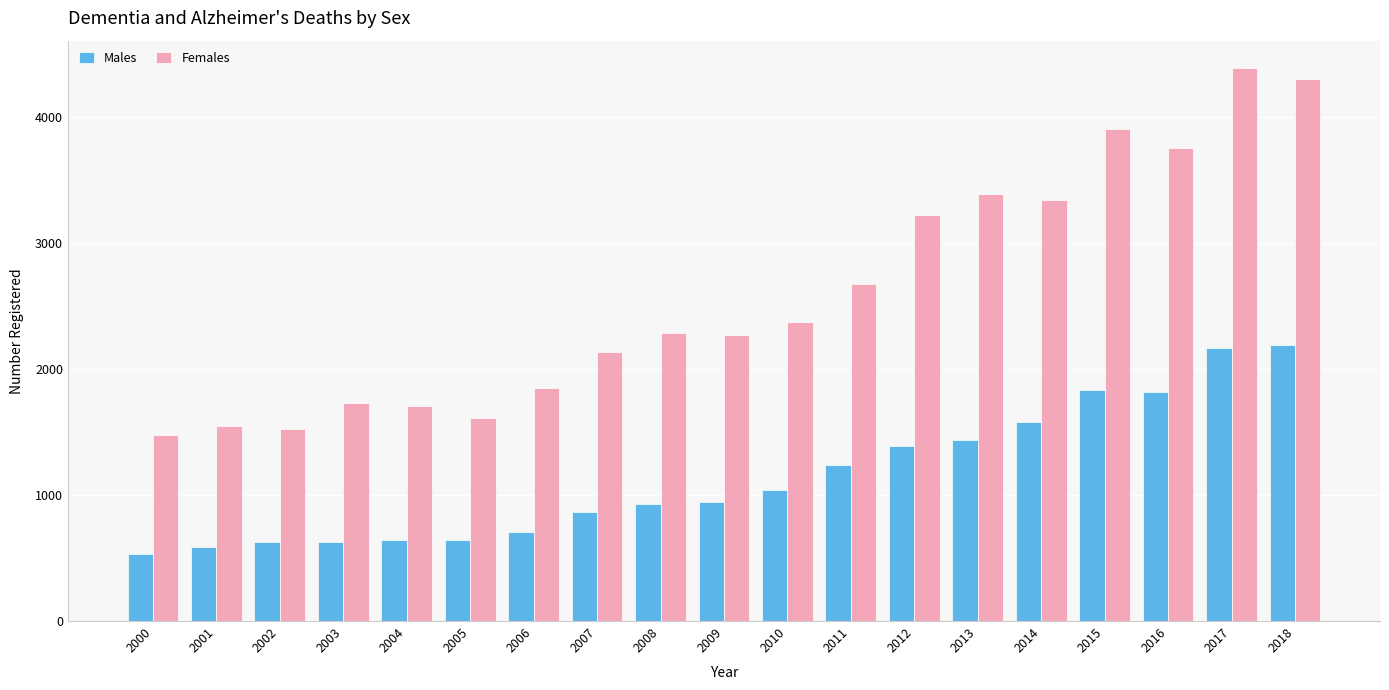

How many bars are there in each group?

2